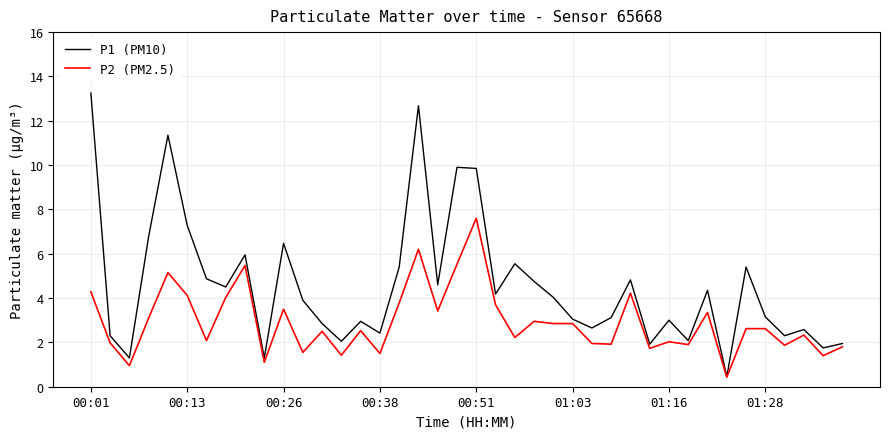

Rank the series by their maximum value, from highest to lowest.

P1 (PM10), P2 (PM2.5)